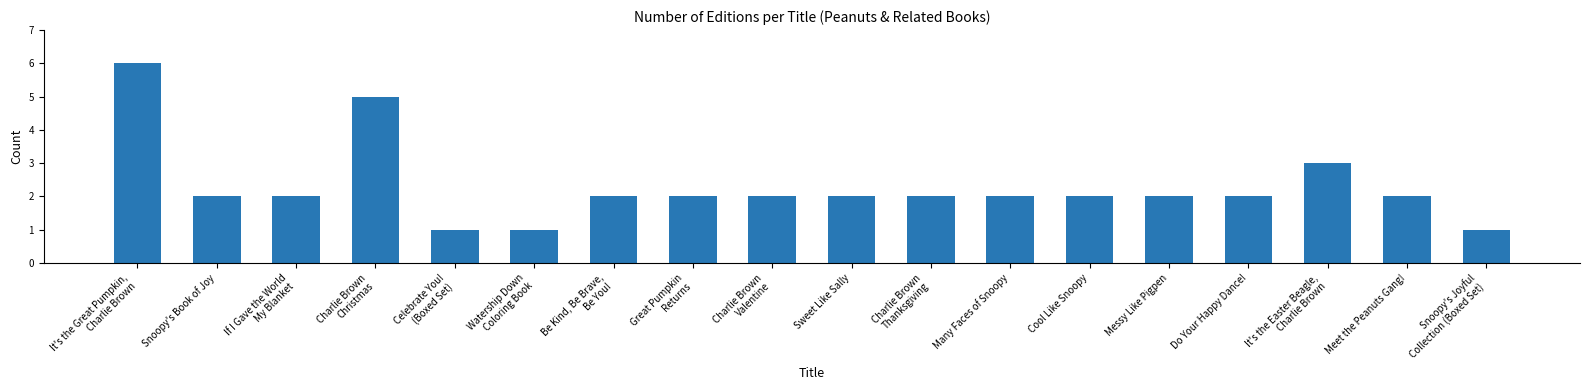

The value at Cool Like Snoopy is 2. True or false?

True